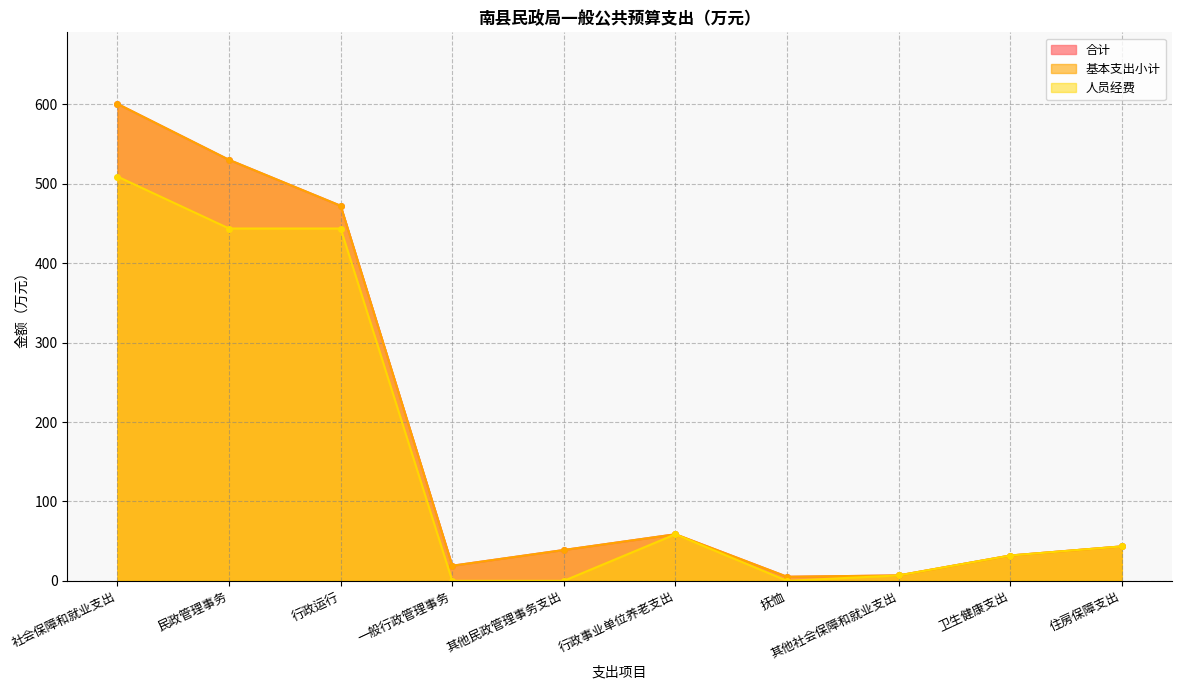

How many values in the 合计 series exceed 43?

5